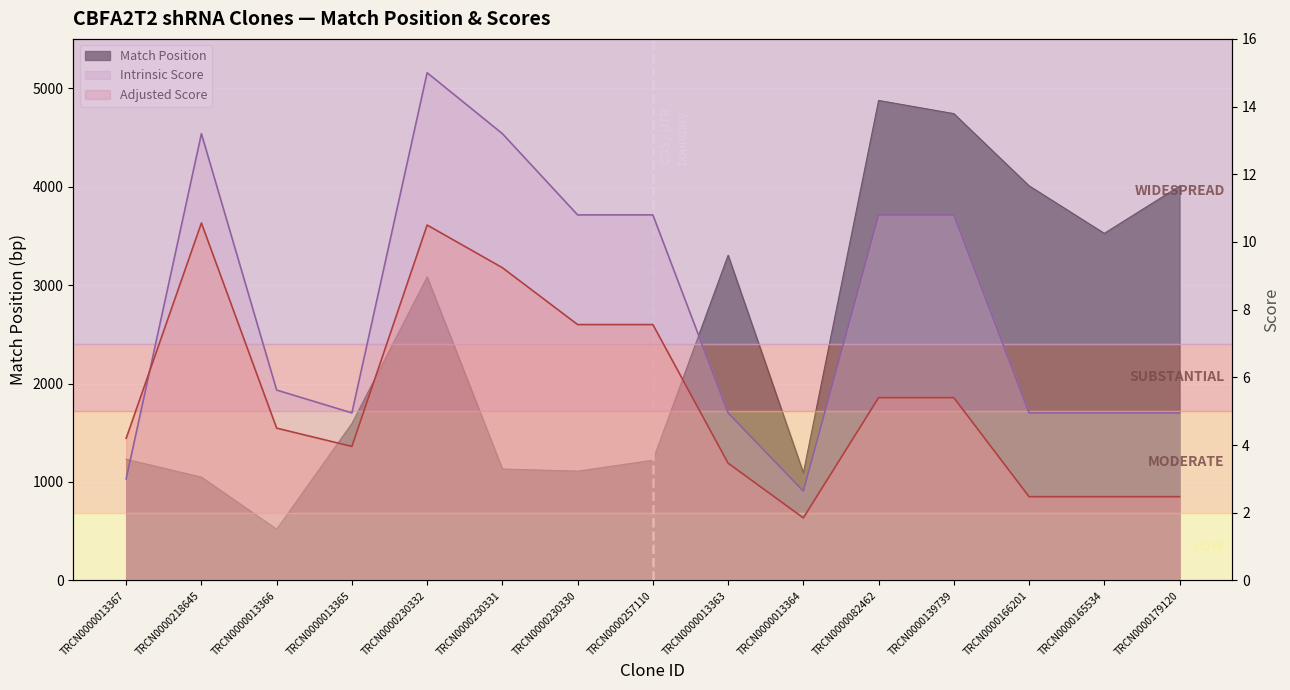

Count the number of data series in this chart.

3